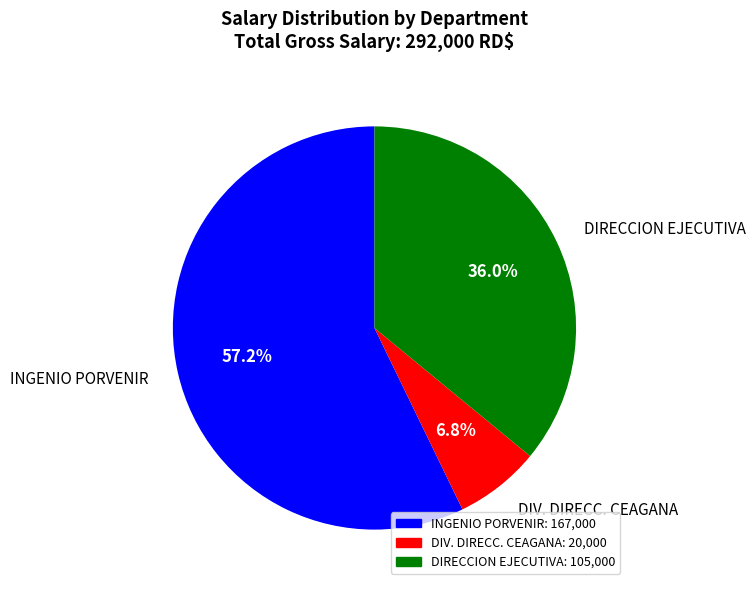

Which slice is the largest?

INGENIO PORVENIR